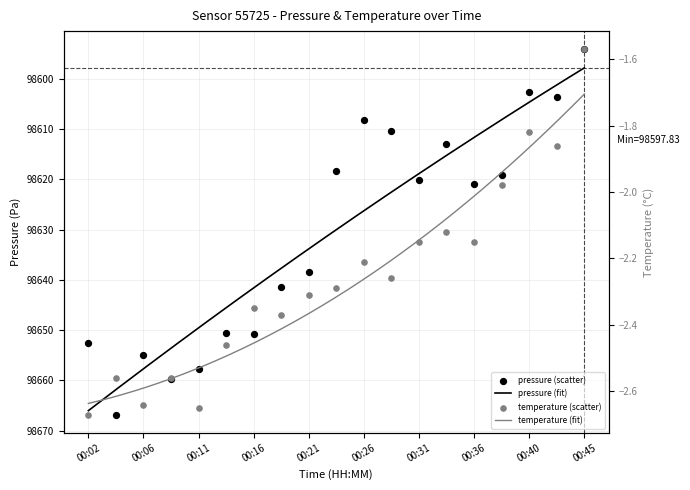

Which series contains the lowest Y value?

temperature